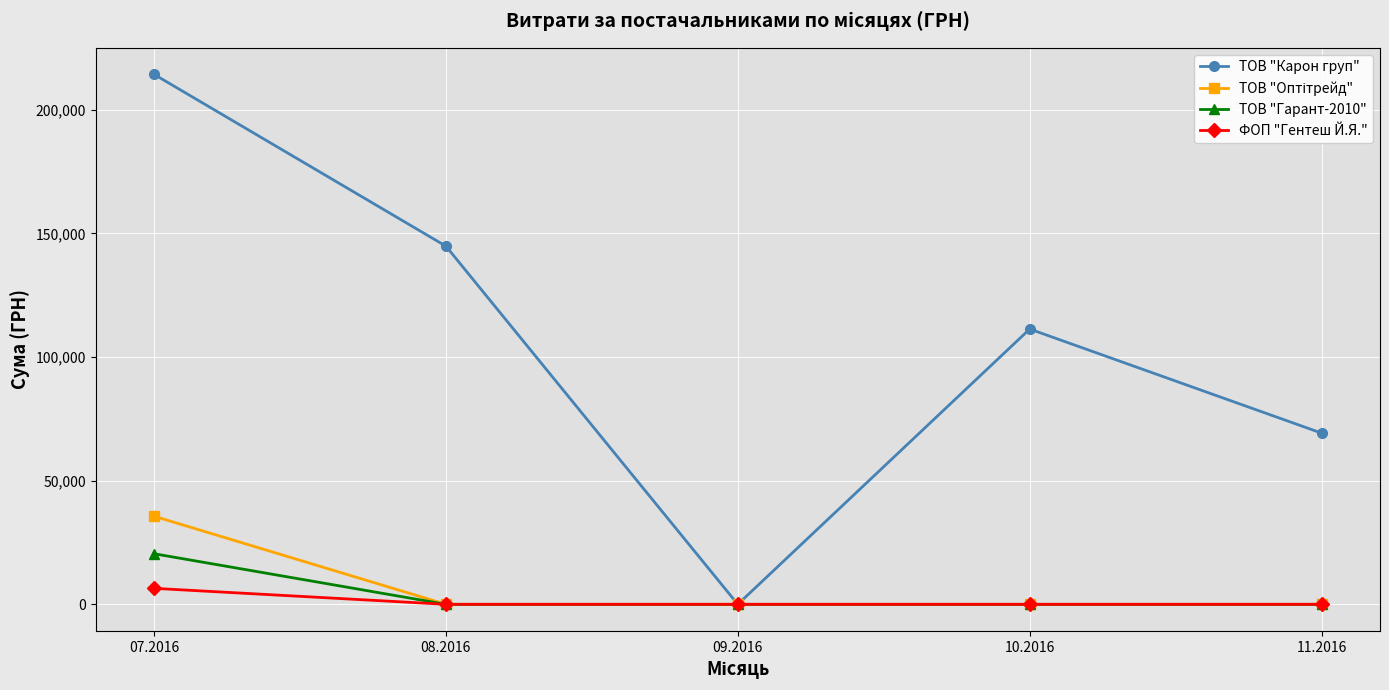

What position from the left is 09.2016?

3